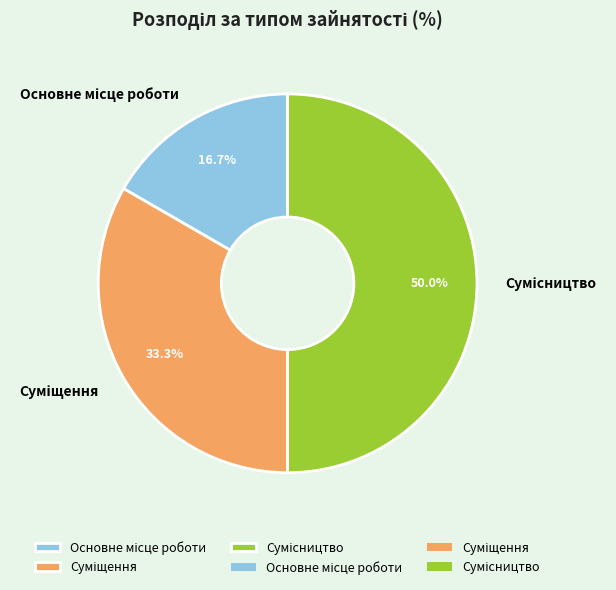

Count the number of slices in the pie.

3